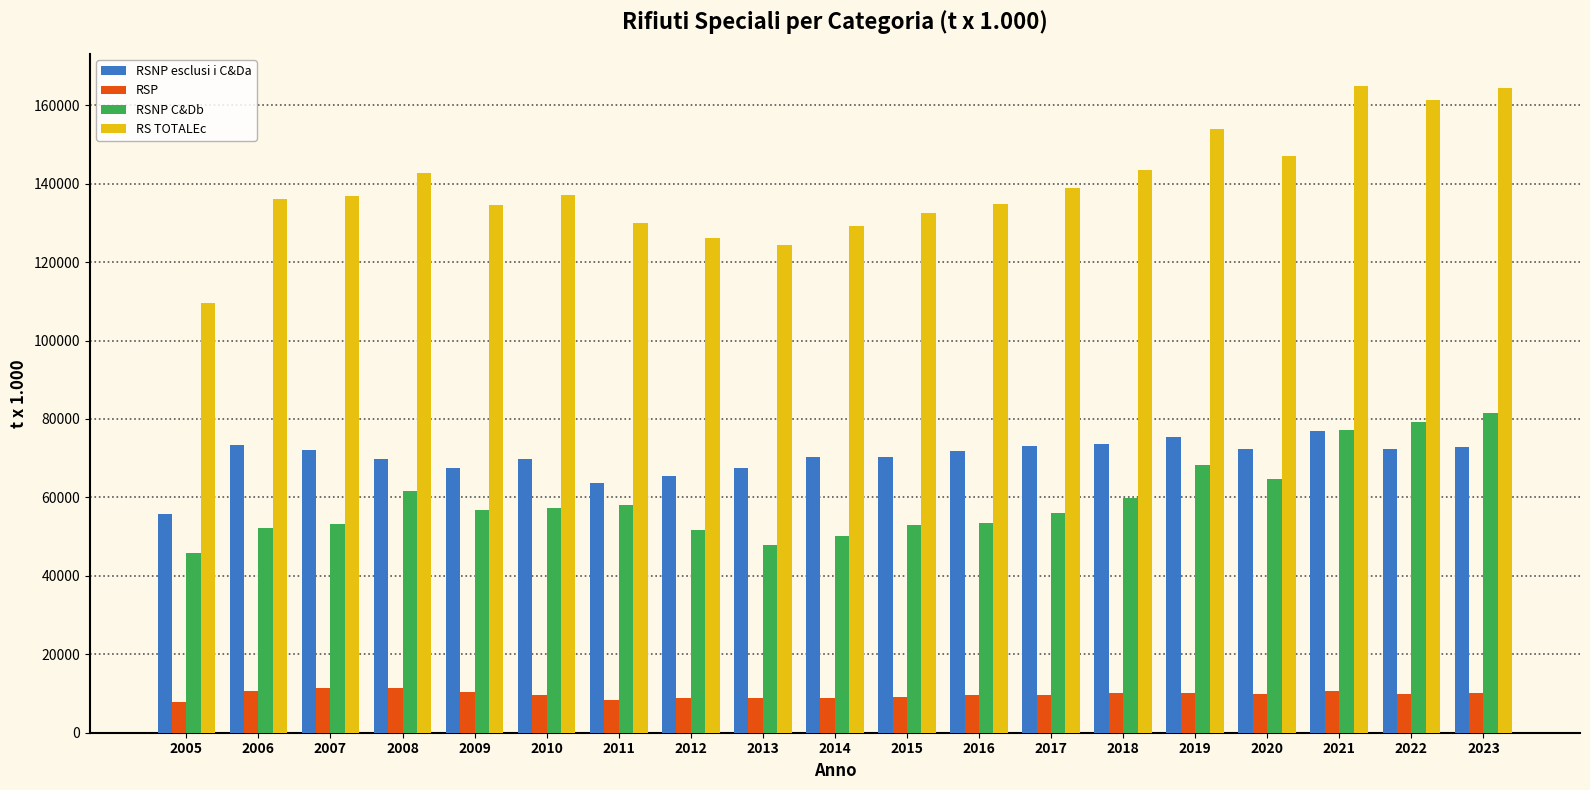

What are all the series names shown in the legend?

RSNP esclusi i C&Da, RSP, RSNP C&Db, RS TOTALEc